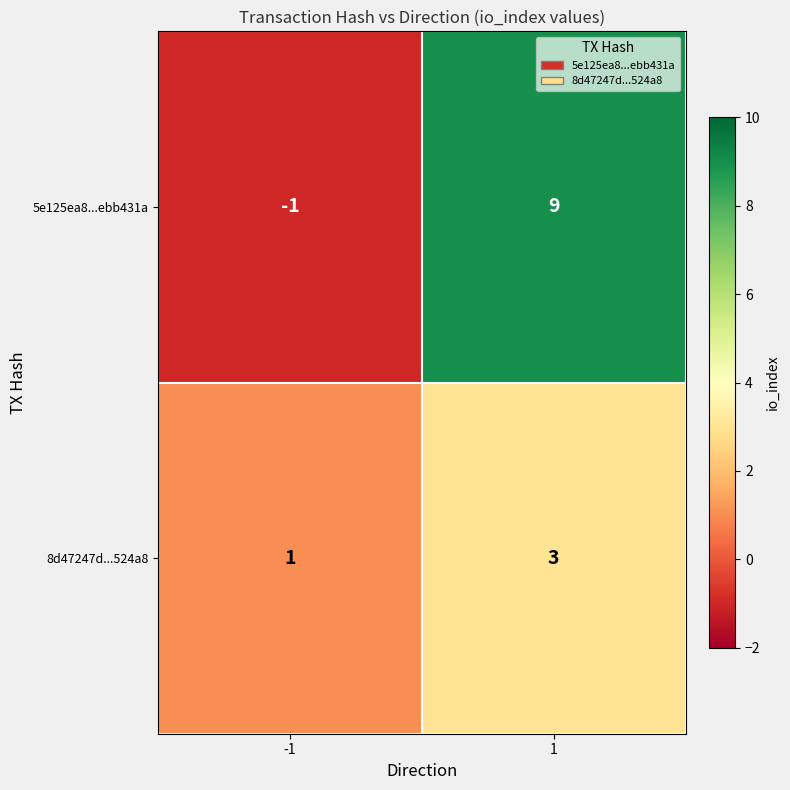

The 5e125ea8...ebb431a series shows -1 at -1. True or false?

True